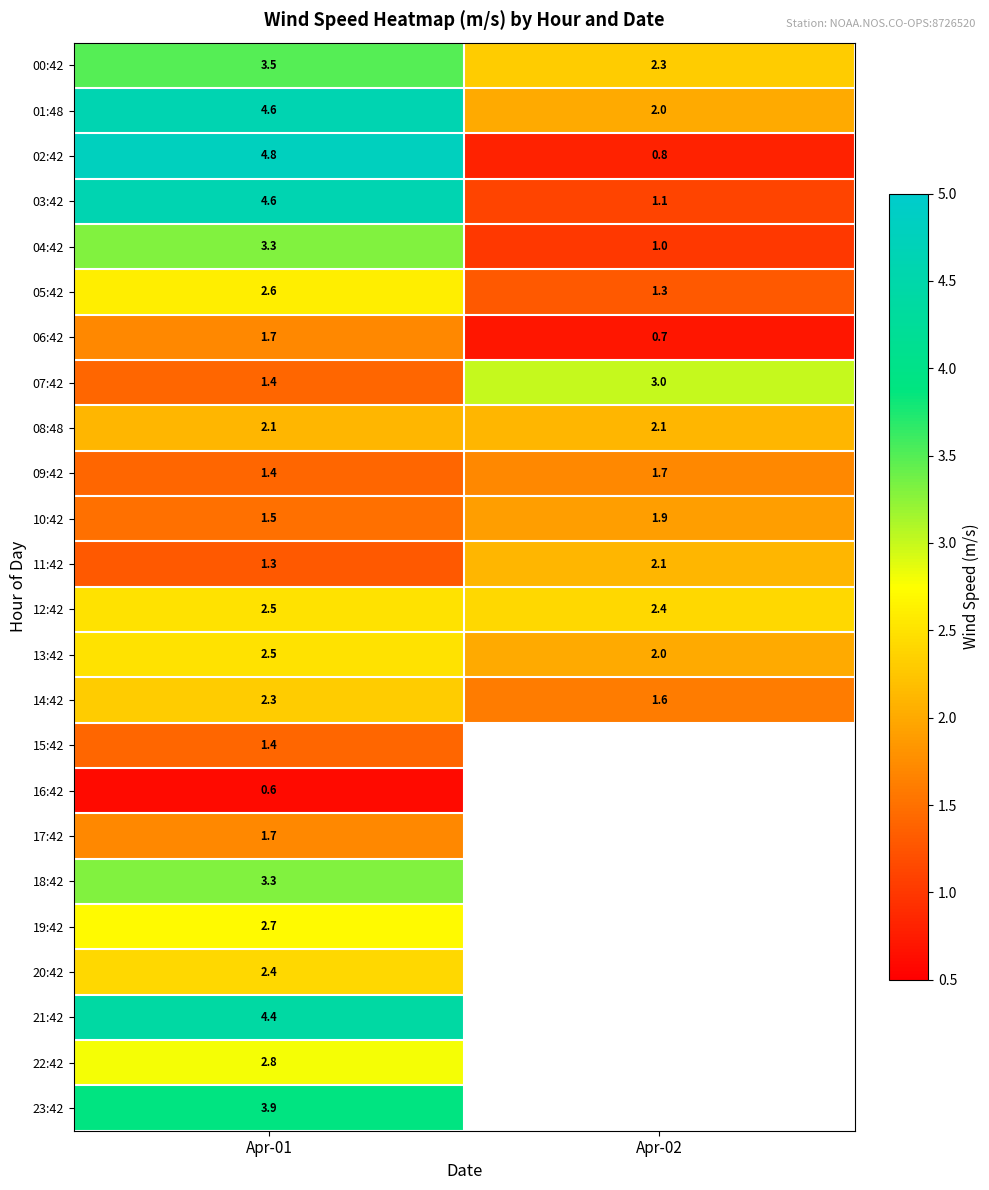

At which category is the sum across all series the highest?

Apr-01